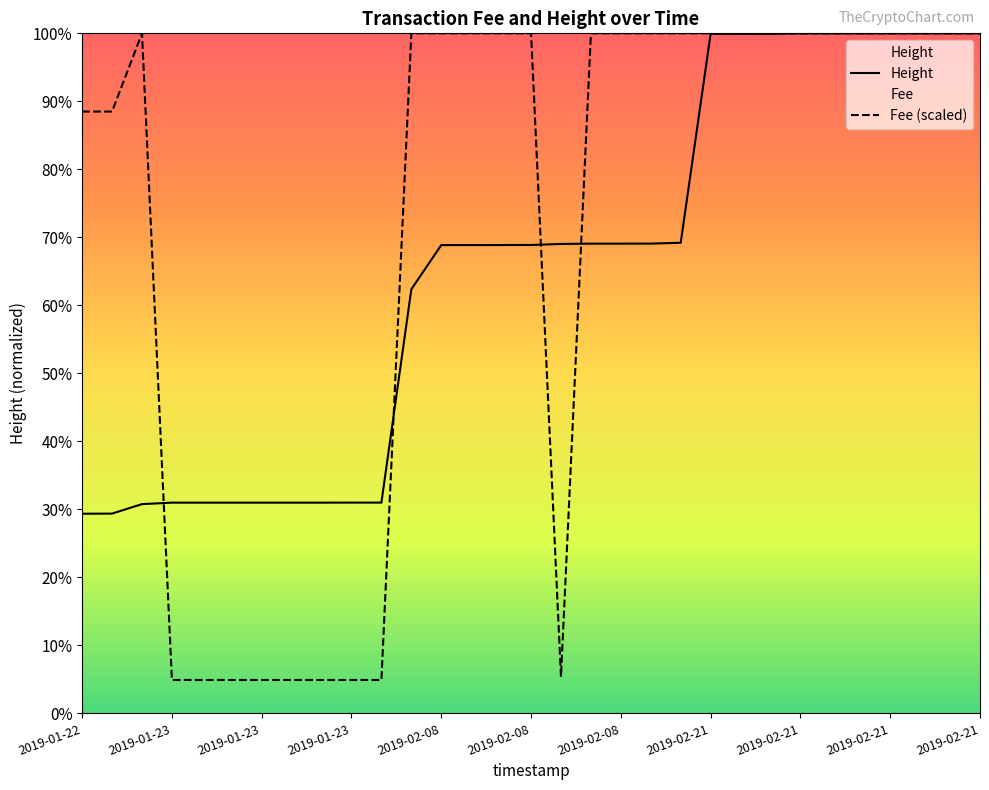

True or false: Height has more than 0 interior local peaks.

False